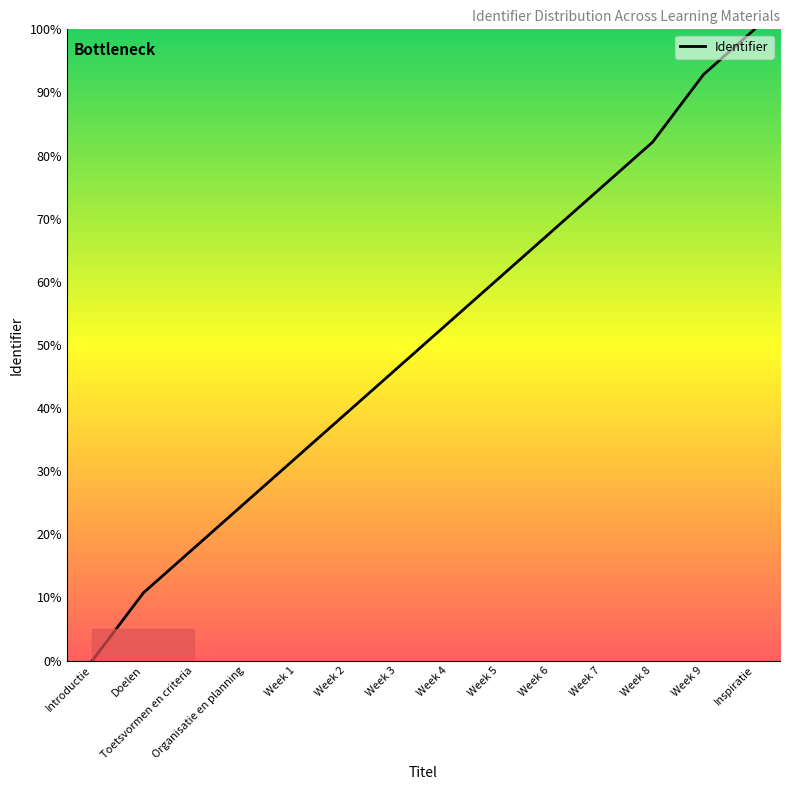

How many series are shown in this chart?

1